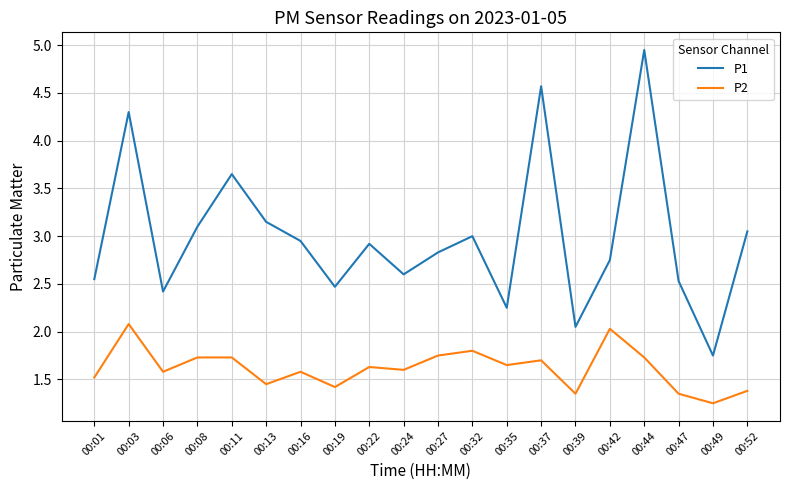

Does the chart display data point markers on the line(s)?

No